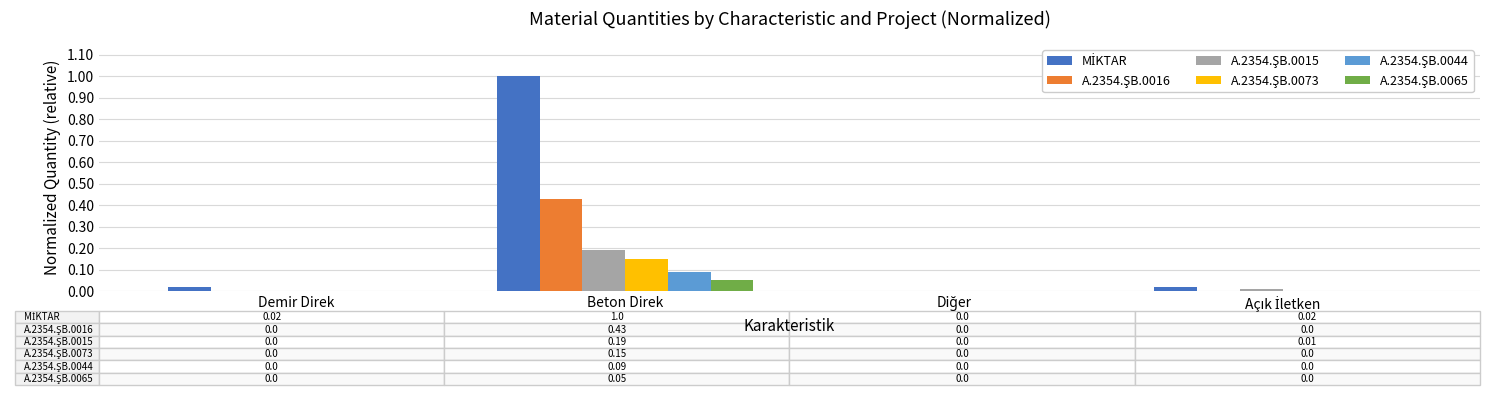

At which category does the chart reach its peak across all series?

Beton Direk